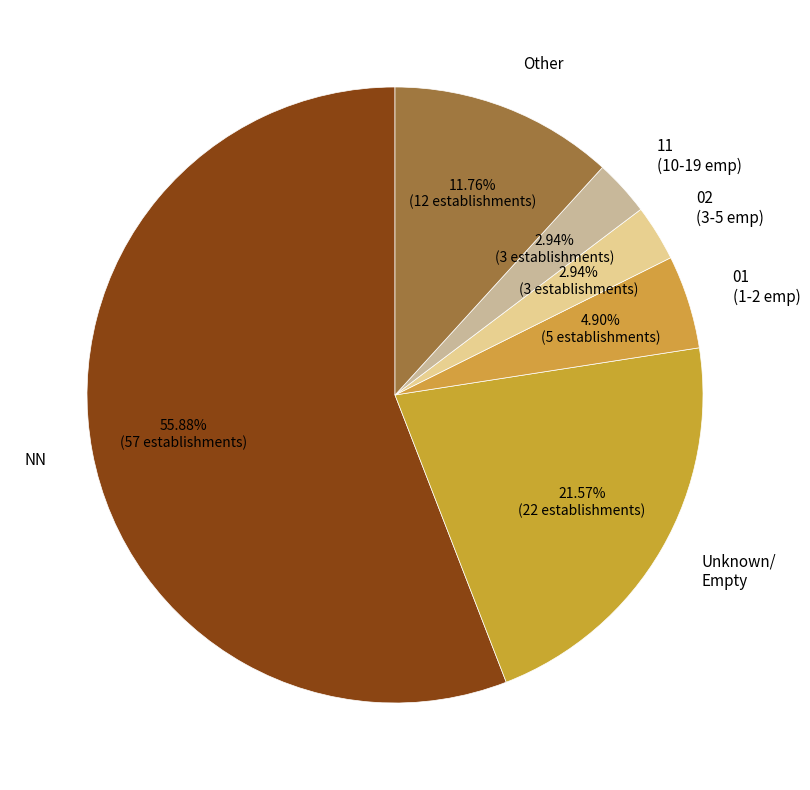

Combined, do NN and 01 (1-2 emp) account for over 50%?

Yes